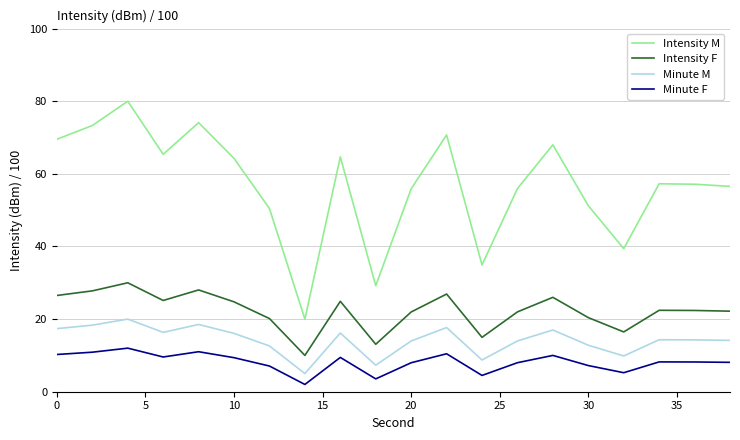

Which series has the largest range (max minus min)?

Intensity M